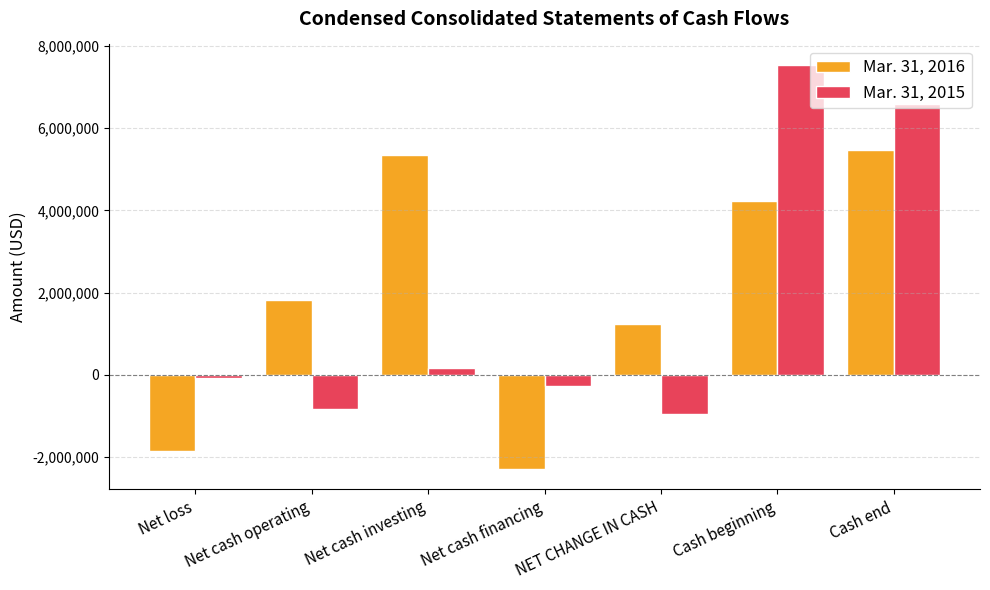

What is the difference between the maximum and minimum values in the Mar. 31, 2015 series?

8485000